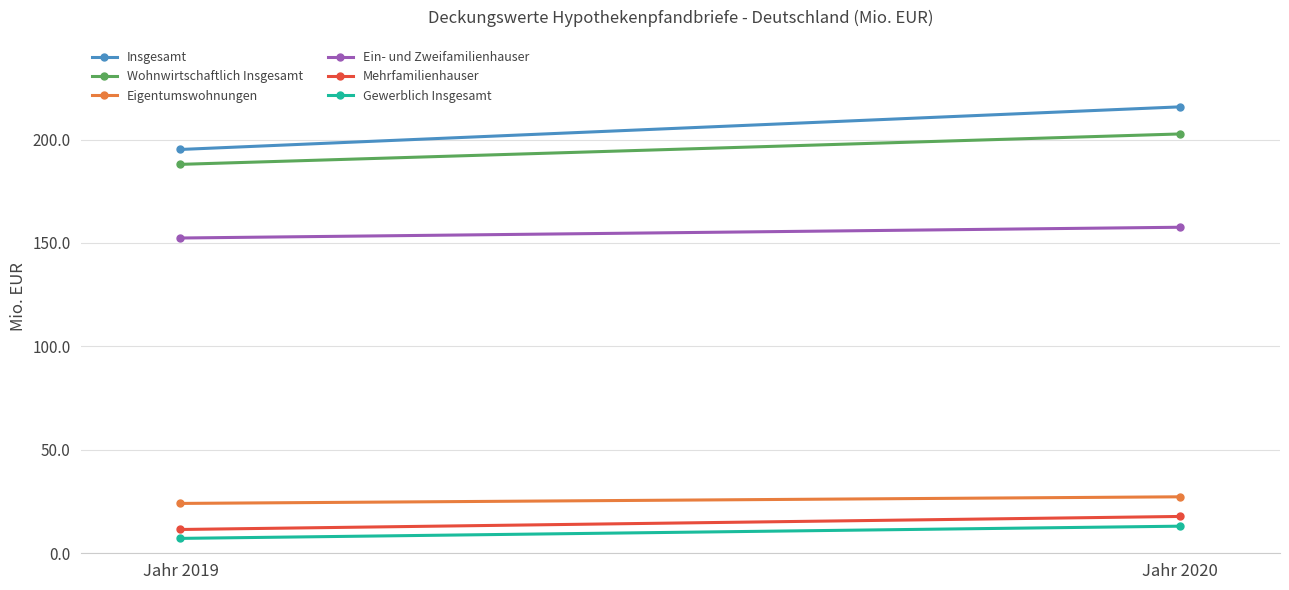

Reading right to left, transcribe all the data shown in this chart.

Insgesamt: 215.8	195.2
Wohnwirtschaftlich Insgesamt: 202.7	188.0
Eigentumswohnungen: 27.3	24.1
Ein- und Zweifamilienhauser: 157.6	152.4
Mehrfamilienhauser: 17.8	11.5
Gewerblich Insgesamt: 13.1	7.2